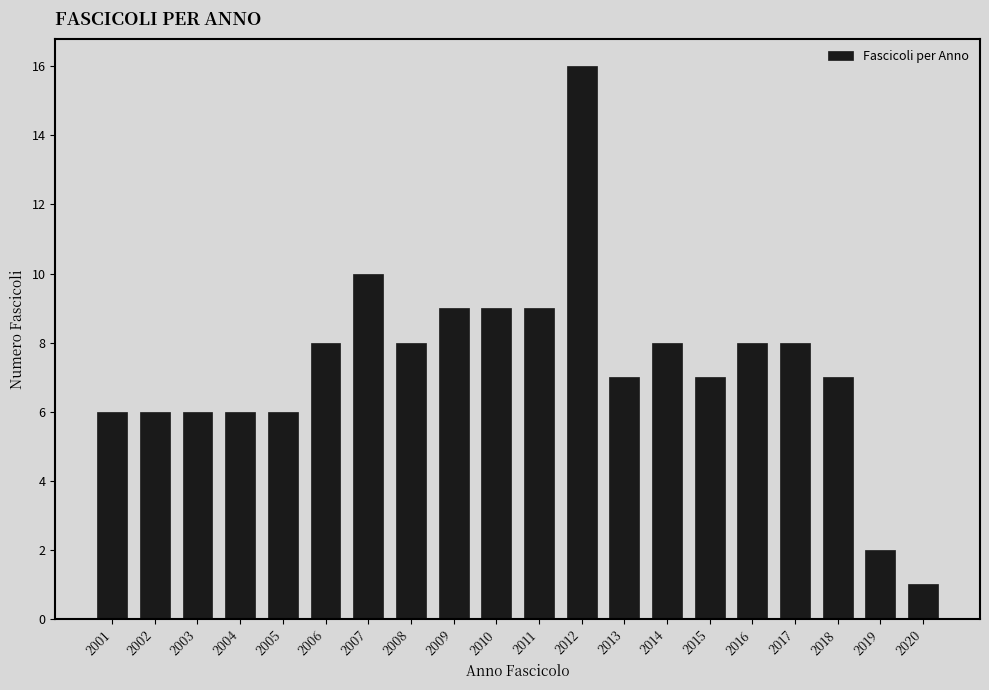

Reading right to left, extract all data points from this chart.

2020=1	2019=2	2018=7	2017=8	2016=8	2015=7	2014=8	2013=7	2012=16	2011=9	2010=9	2009=9	2008=8	2007=10	2006=8	2005=6	2004=6	2003=6	2002=6	2001=6